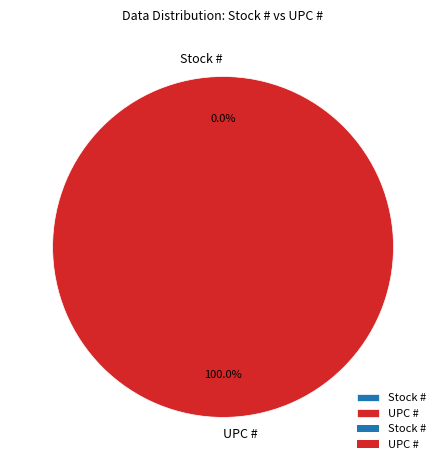

To the nearest percent, what is the average slice percentage?

50%